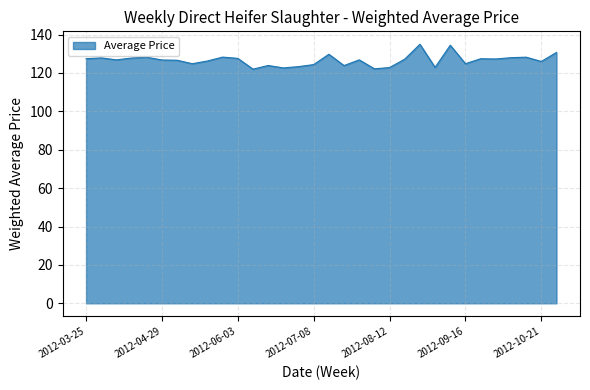

What is the greatest value displayed?

134.9